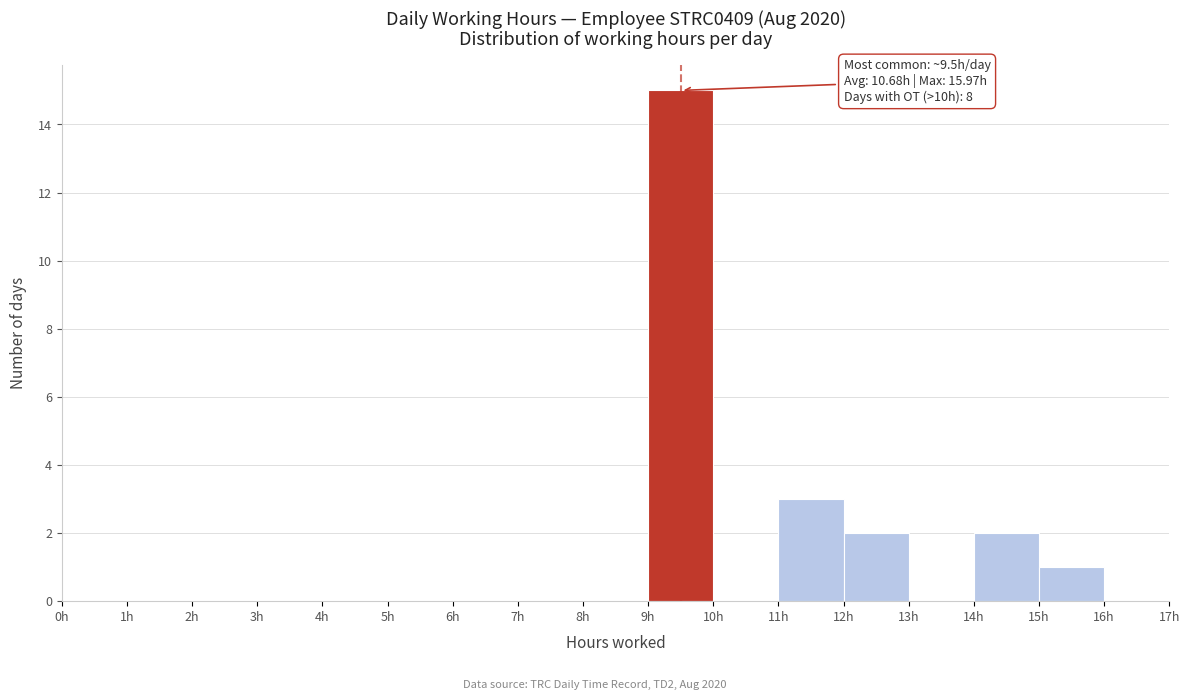

Which range on the x-axis has the tallest bar?

9 to 10